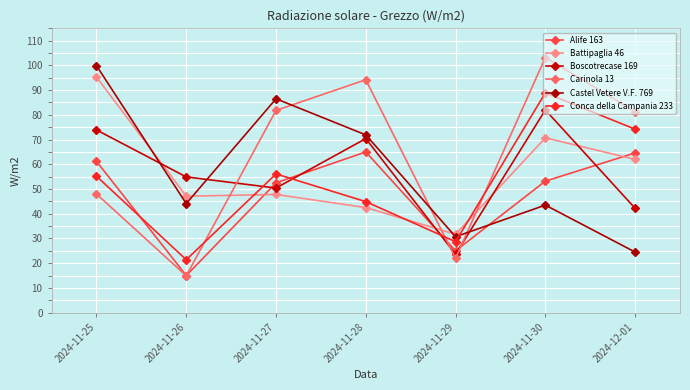

What is the difference between the maximum and minimum values in the Castel Vetere V.F. 769 series?

75.4